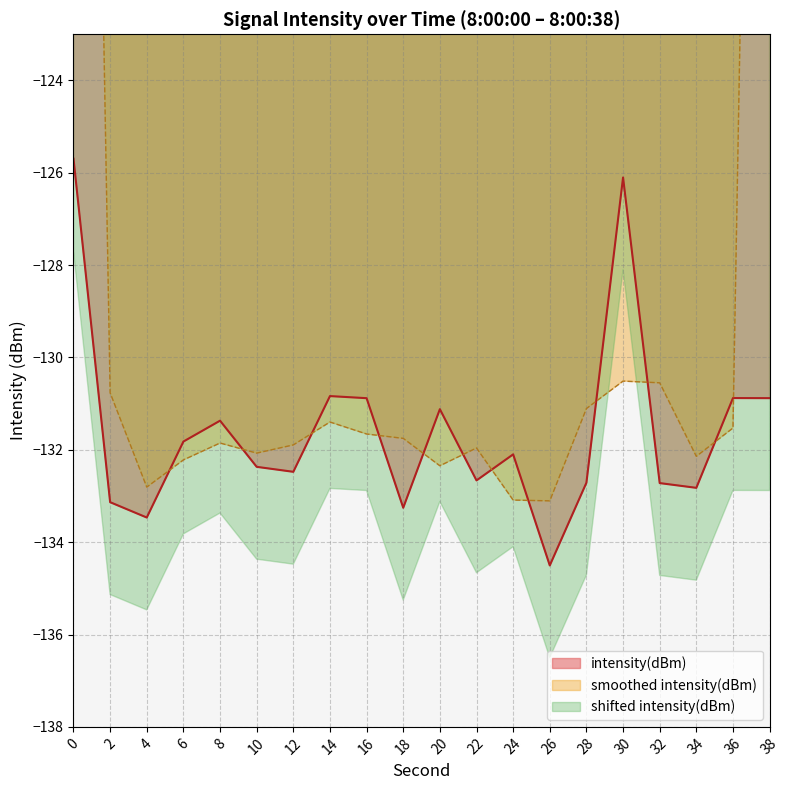

Rank the categories by value from lowest to highest.

26, 4, 18, 2, 34, 32, 28, 22, 12, 10, 24, 6, 8, 20, 16, 38, 36, 14, 30, 0